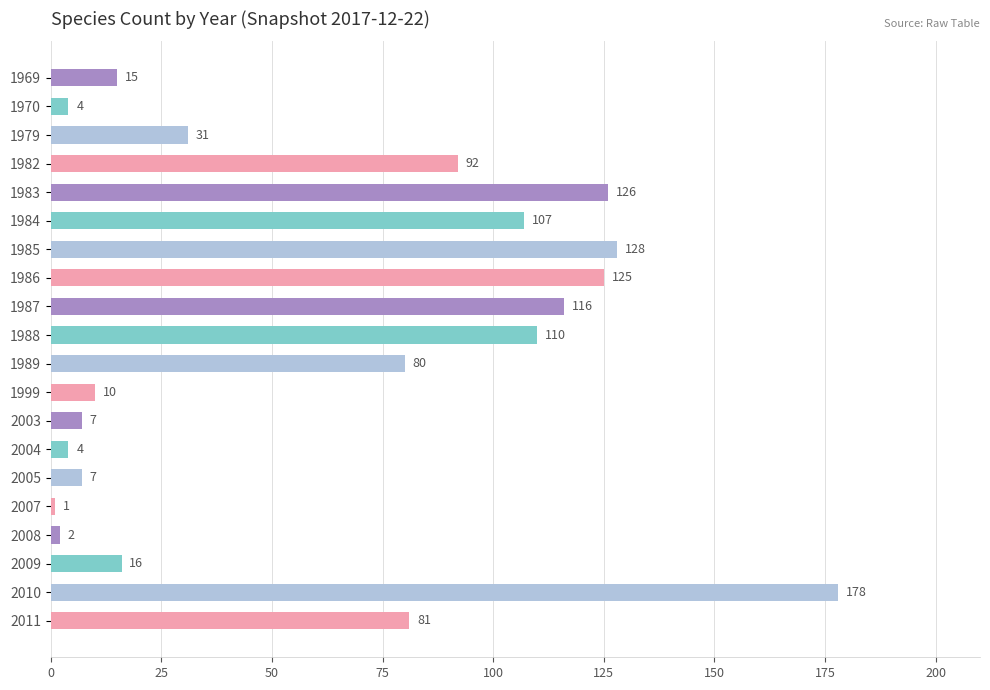

What is the change in value from 1988 to 2004?

-106